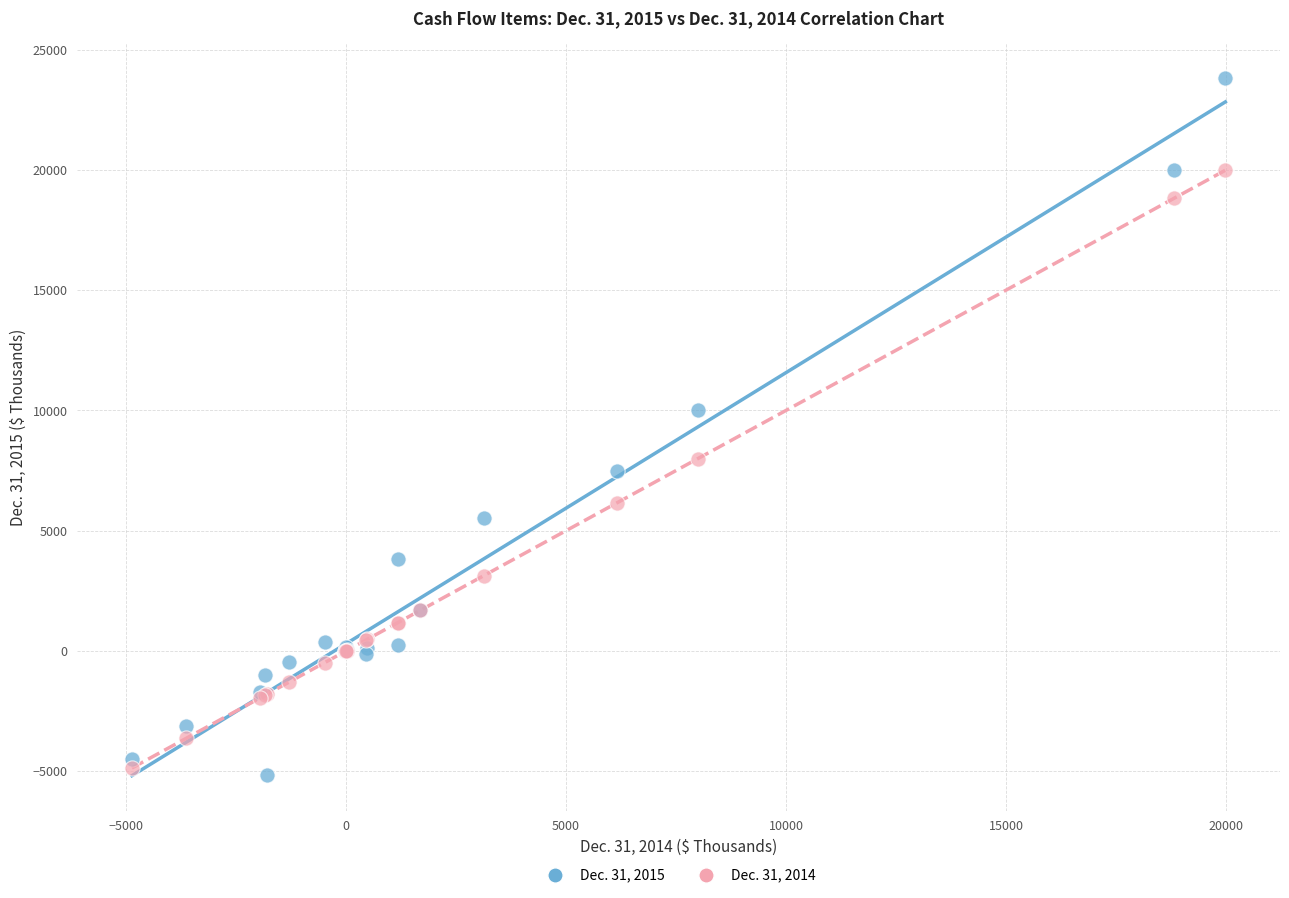

Which series has the widest spread of Y values?

Dec. 31, 2015